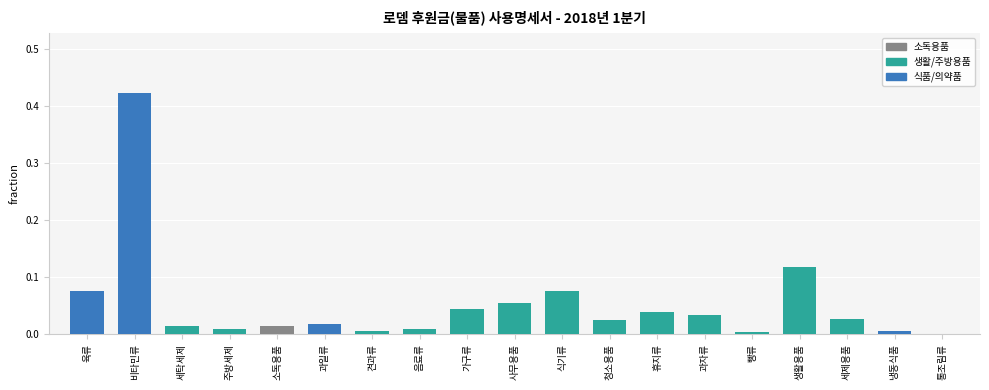

What is the sum of all values?

1.0